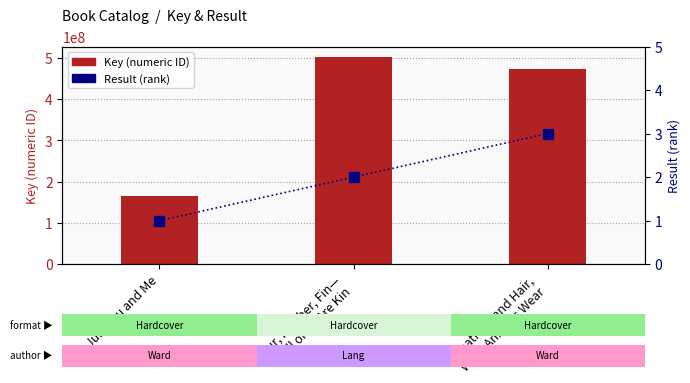

Where is Key nearest to the value 333463499?

Feathers and Hair,
What Animals Wear